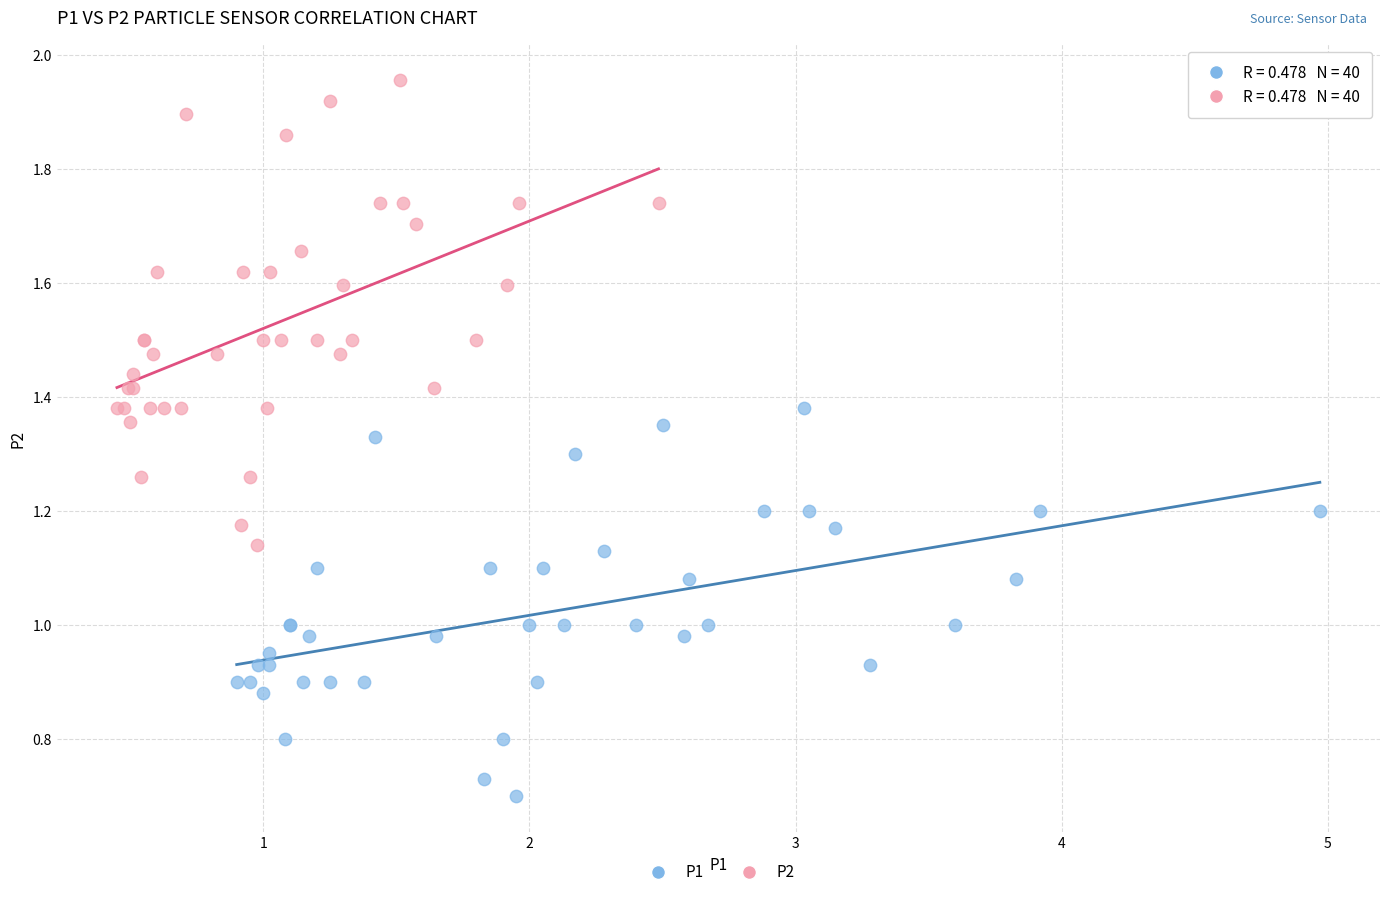

Which series has the widest spread of Y values?

P2